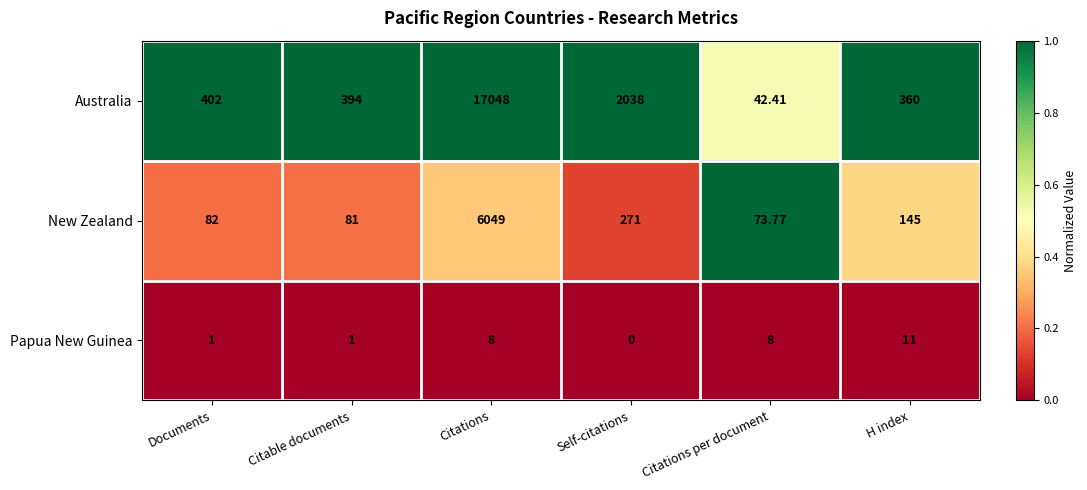

At how many categories does at least one series exceed 0?

6